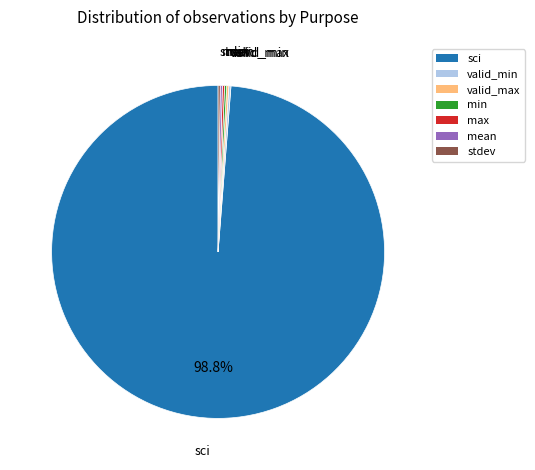

Which category has the biggest portion of the pie?

sci